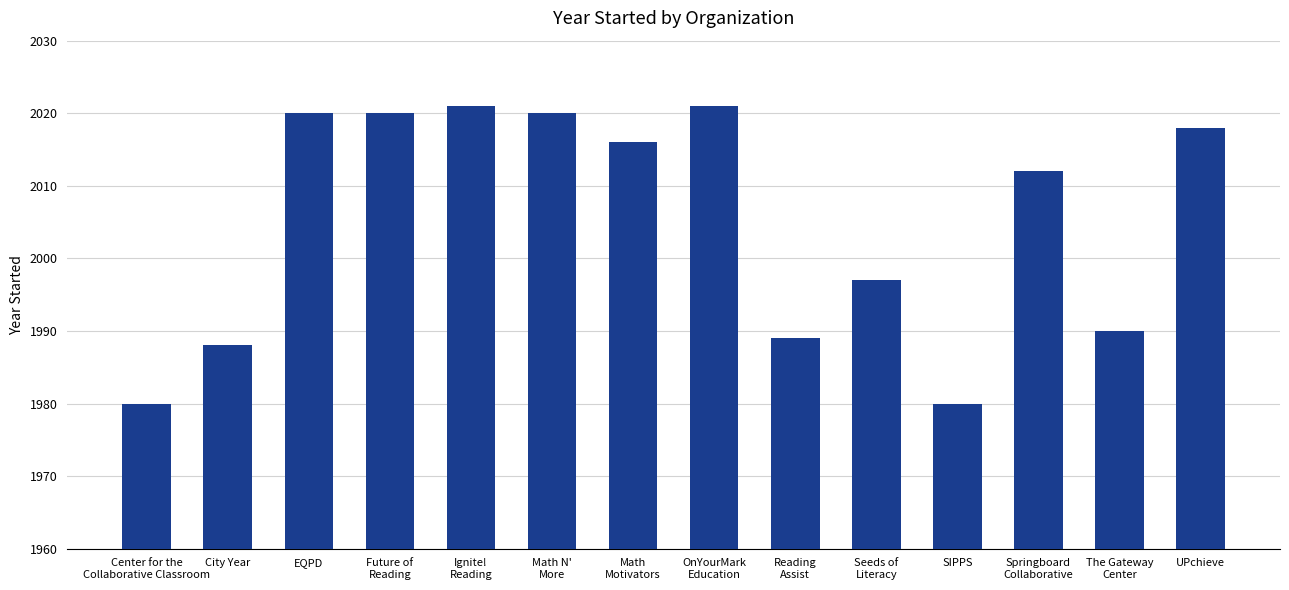

Reading left to right, transcribe all the data shown in this chart.

1980	1988	2020	2020	2021	2020	2016	2021	1989	1997	1980	2012	1990	2018